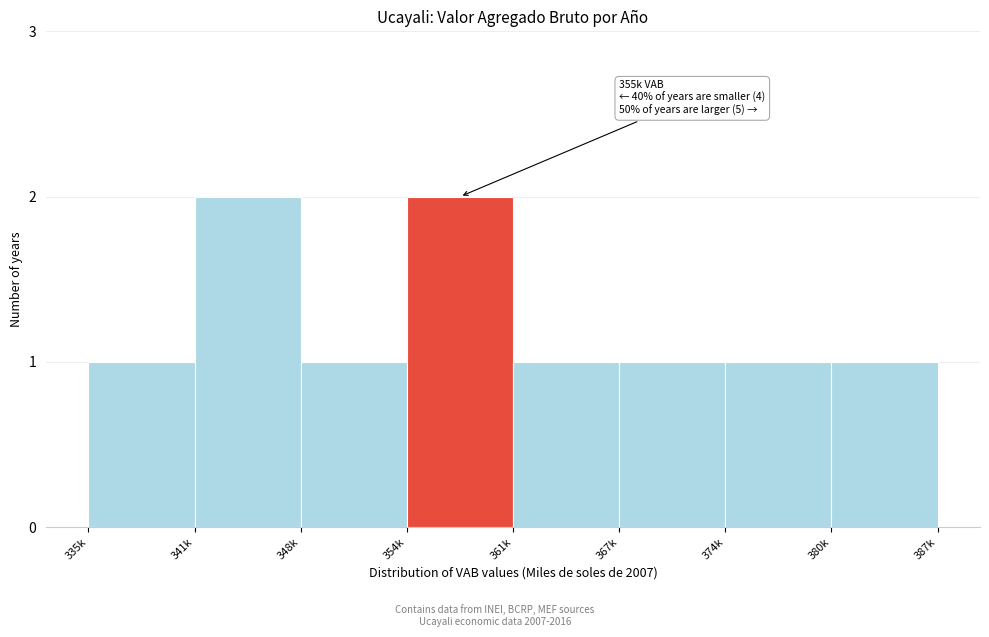

Reading left to right, extract all data points from this chart.

1	2	1	2	1	1	1	1